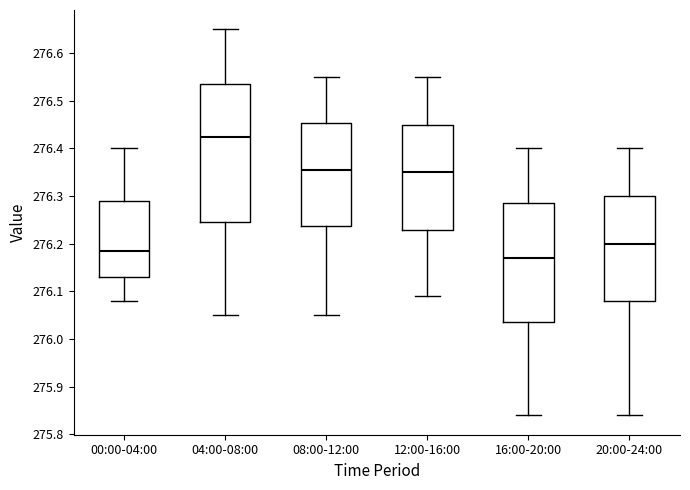

Where is the upper edge of the box for 12:00-16:00 on the y-axis? The values are not printed on the chart, so give them approximately, as read against the axis.

276.45